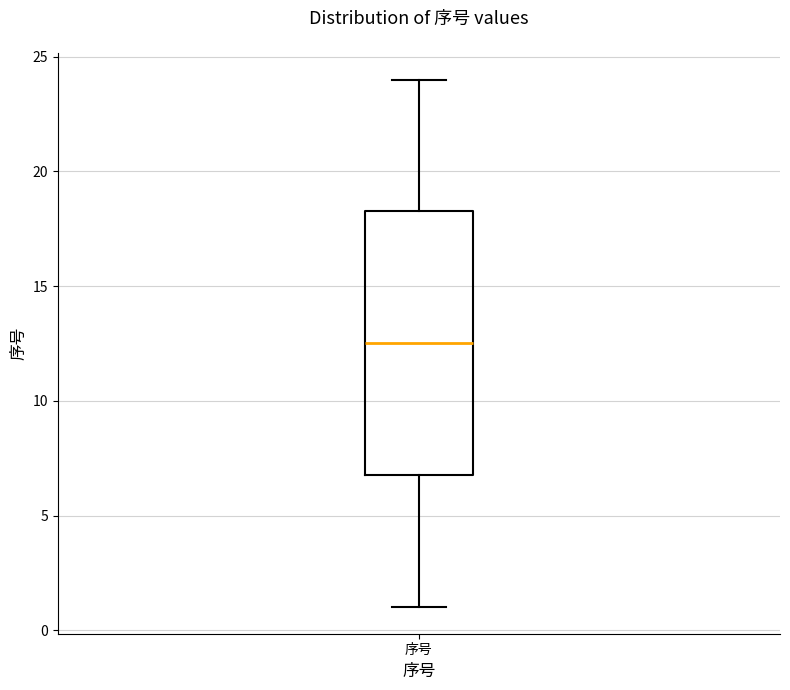

Where is the upper edge of the box for 序号 on the y-axis? The values are not printed on the chart, so give them approximately, as read against the axis.

18.5